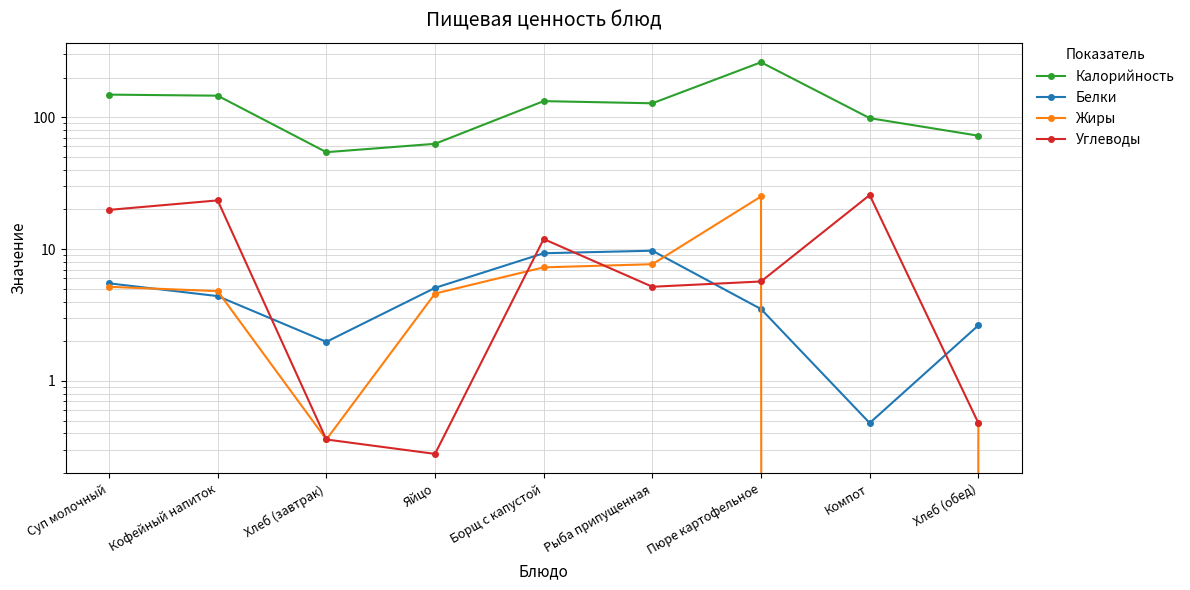

After their last crossing, which series has the higher values: Углеводы or Жиры?

Углеводы